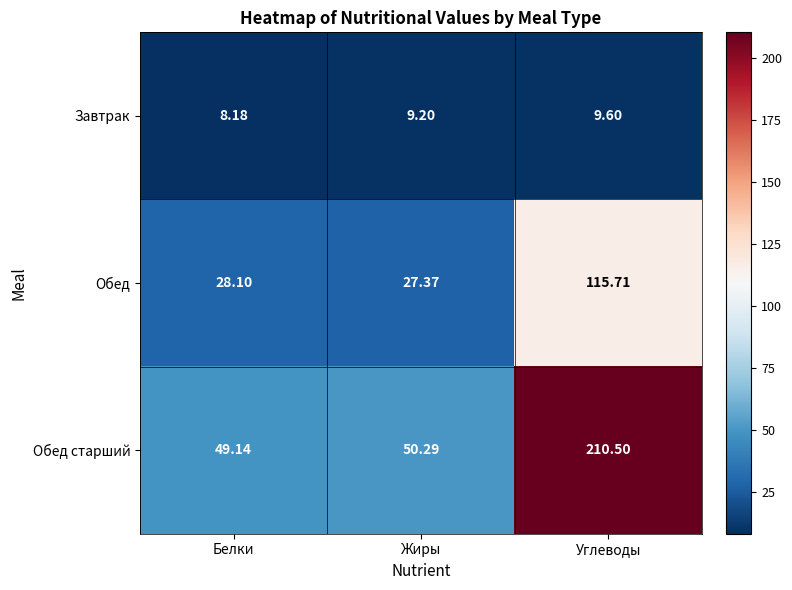

Where does the Обед старший series first go above 50?

Жиры